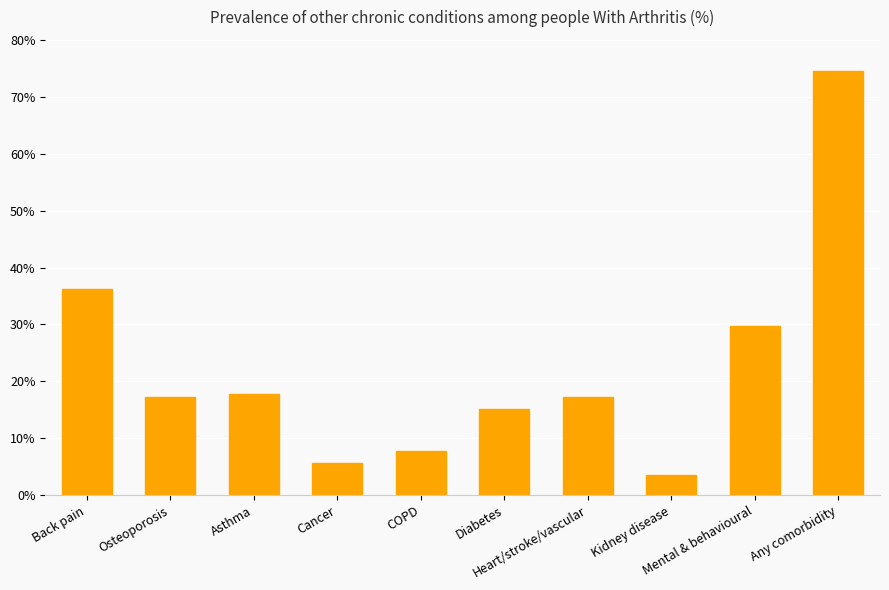

Which category has the lowest value across all series?

Kidney disease